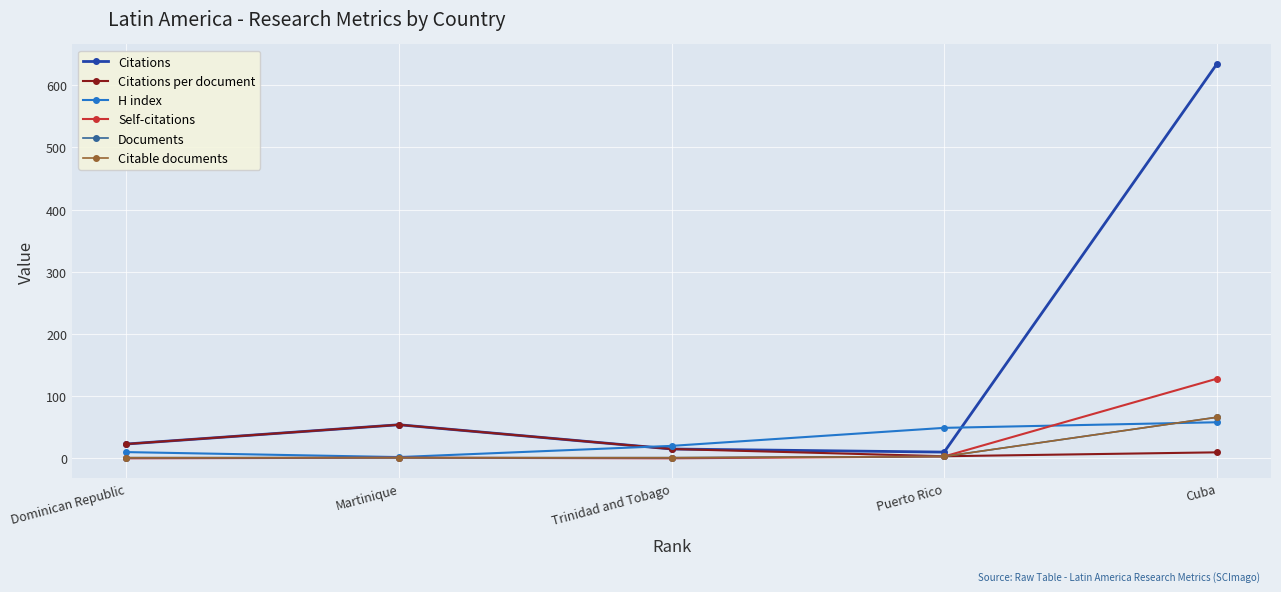

What is the difference between the maximum and minimum values in the H index series?

56.0